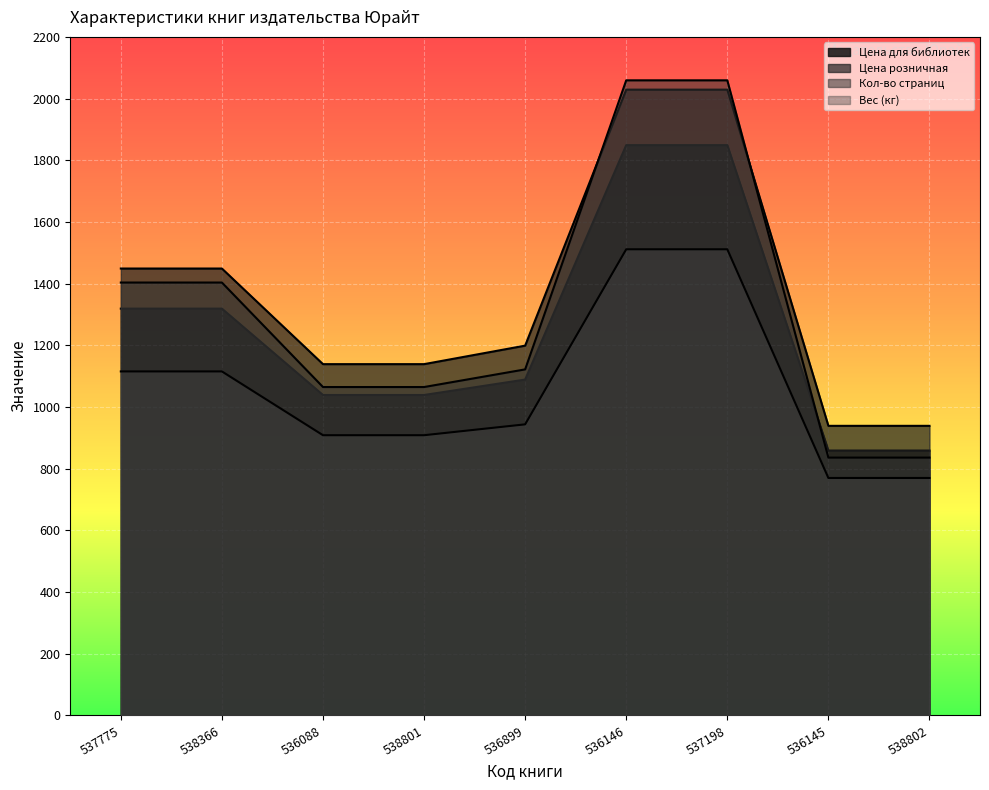

What is the difference between the maximum and minimum values in the Цена для библиотек series?

990.0